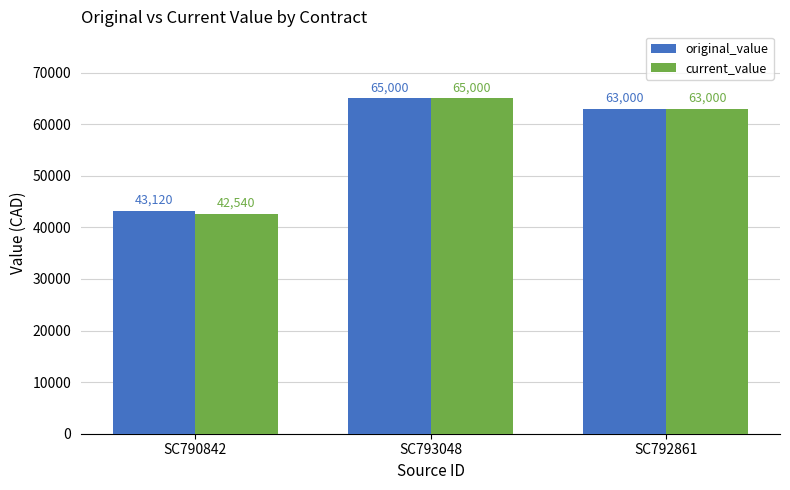

Rank the categories by original_value value from lowest to highest.

SC790842, SC792861, SC793048